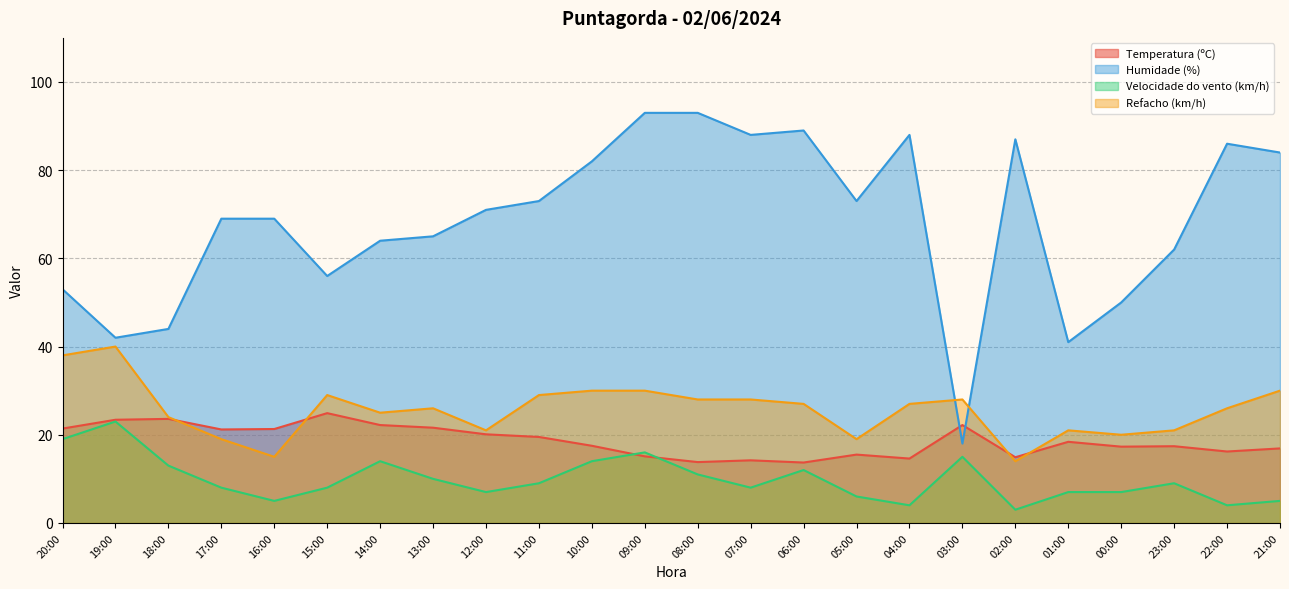

What is the difference between the highest and lowest values at 03:00?

13.0